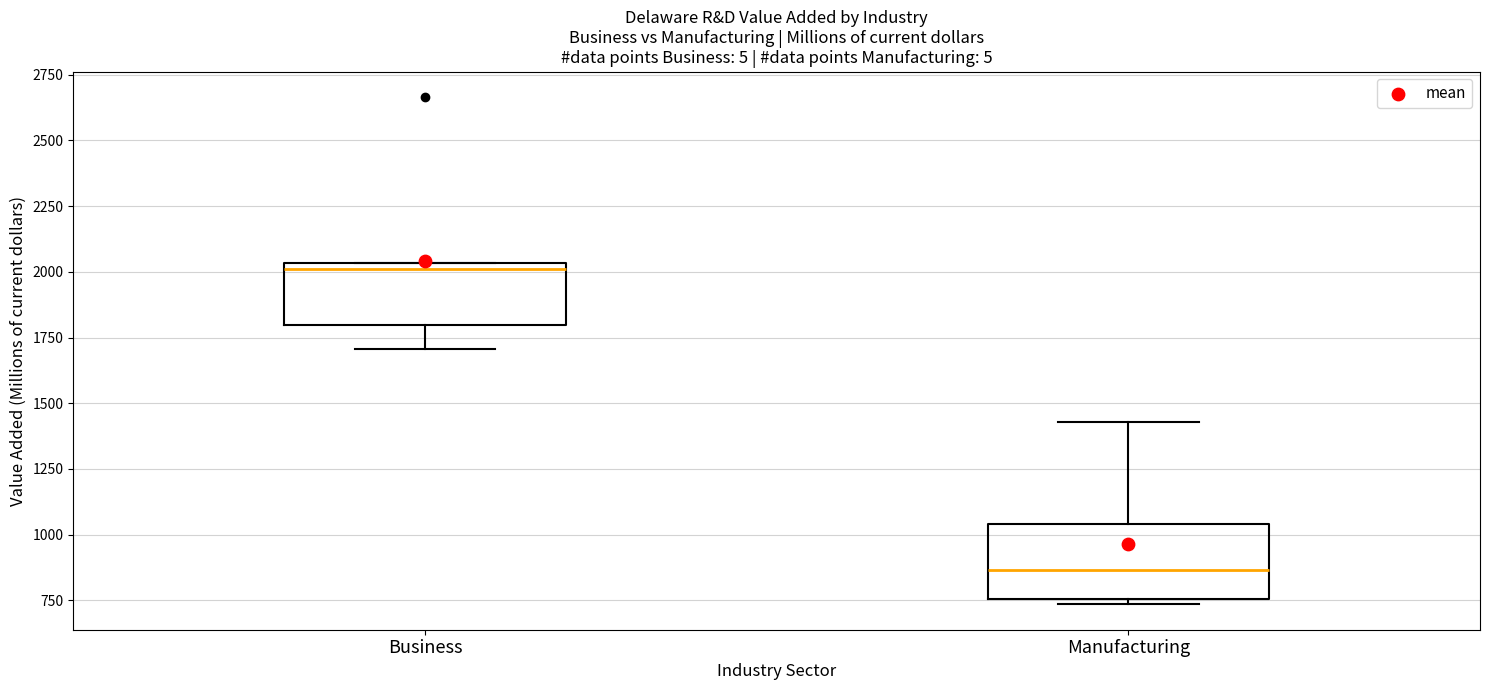

Which box's median line is the lowest?

Manufacturing